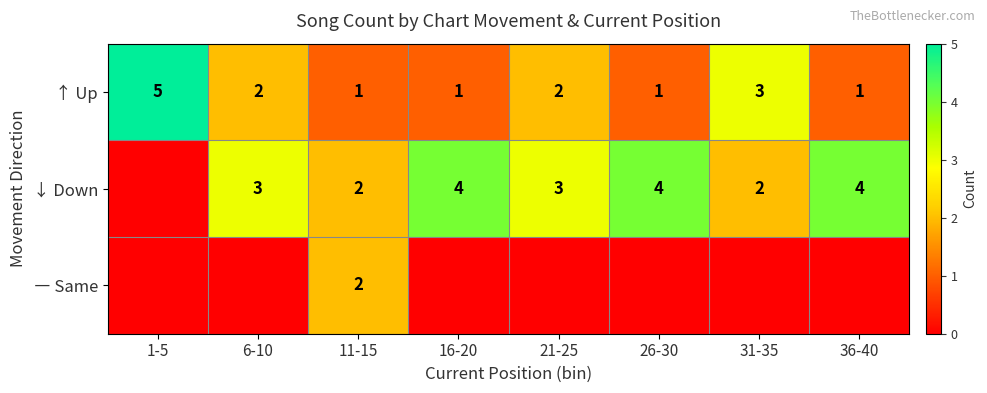

The value of ↑ Up at 26-30 is 2. True or false?

False